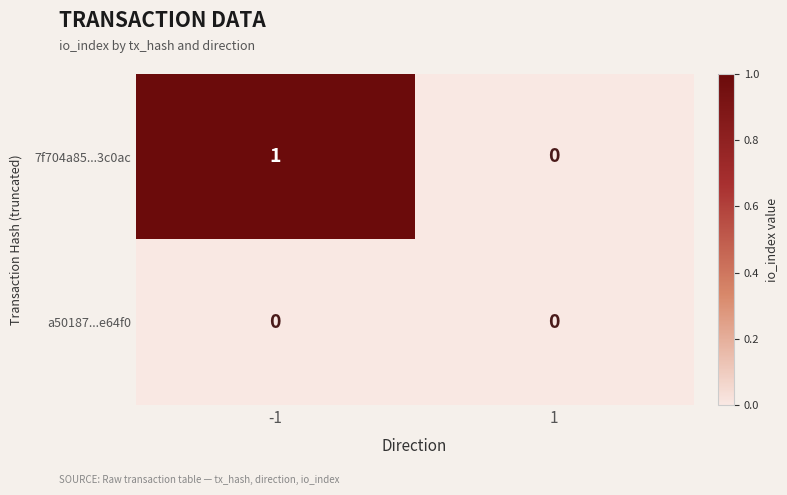

Which series has the largest total across all categories?

7f704a85...3c0ac